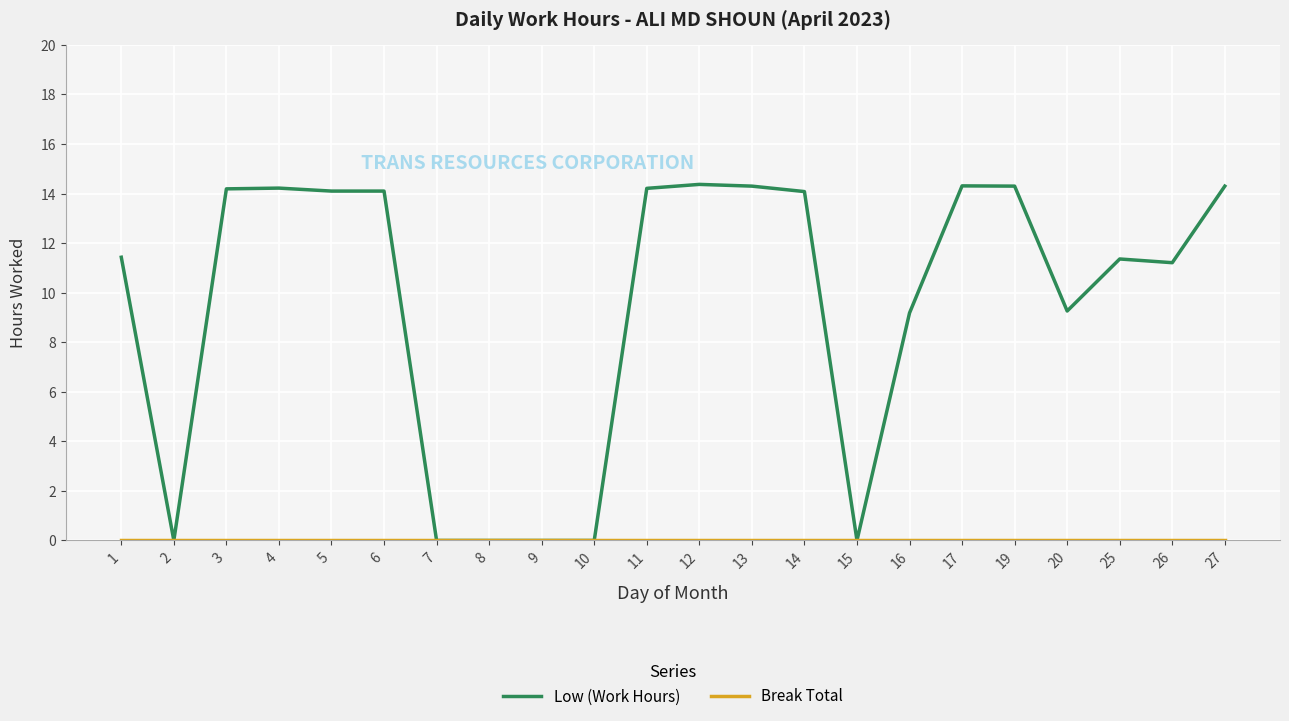

The value of Low (Work Hours) at 5 is 7.4. True or false?

False